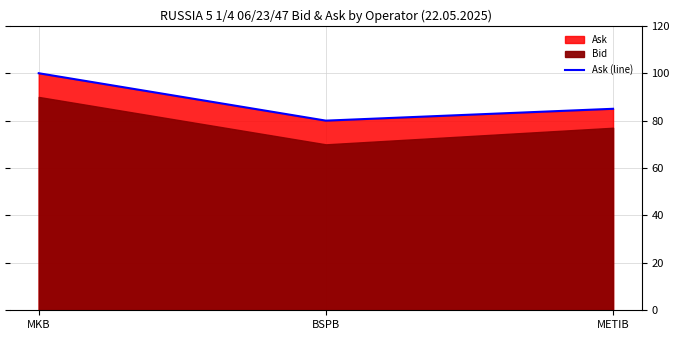

At which label does the data first exceed 85?

MKB